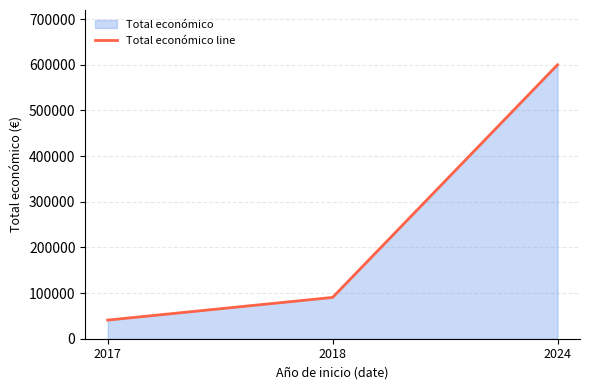

List the labels in order of value, largest first.

2024, 2018, 2017